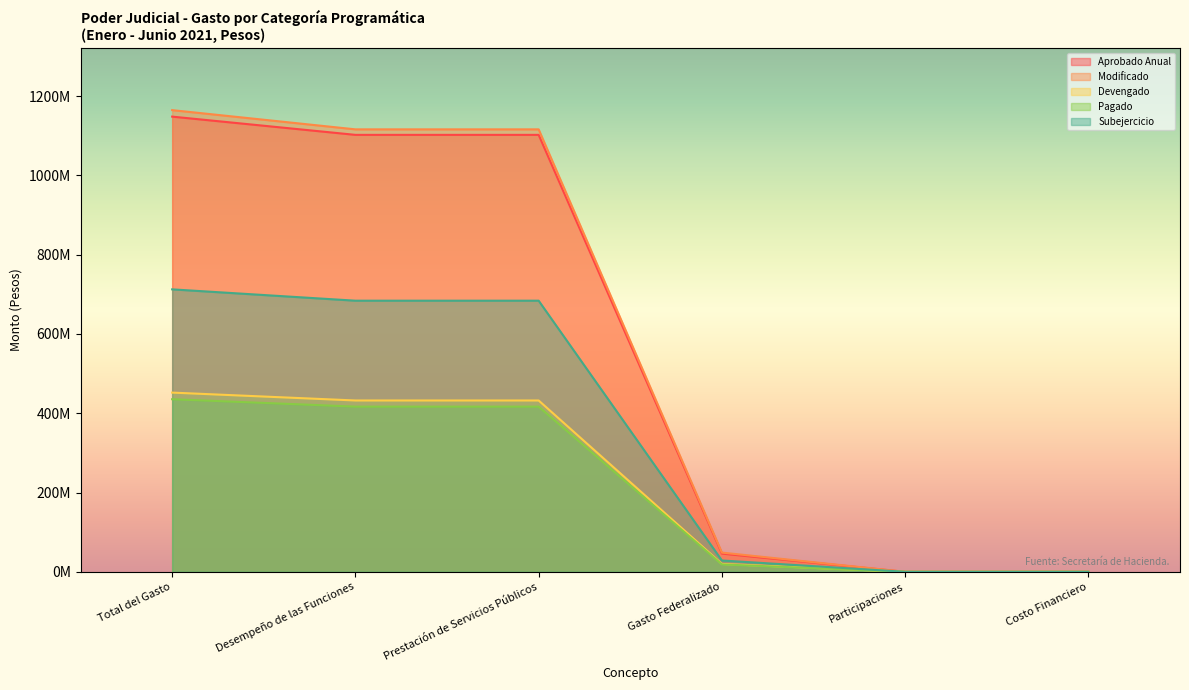

At Prestación de Servicios Públicos, list the series in order from smallest to largest.

Pagado, Devengado, Subejercicio, Aprobado Anual, Modificado